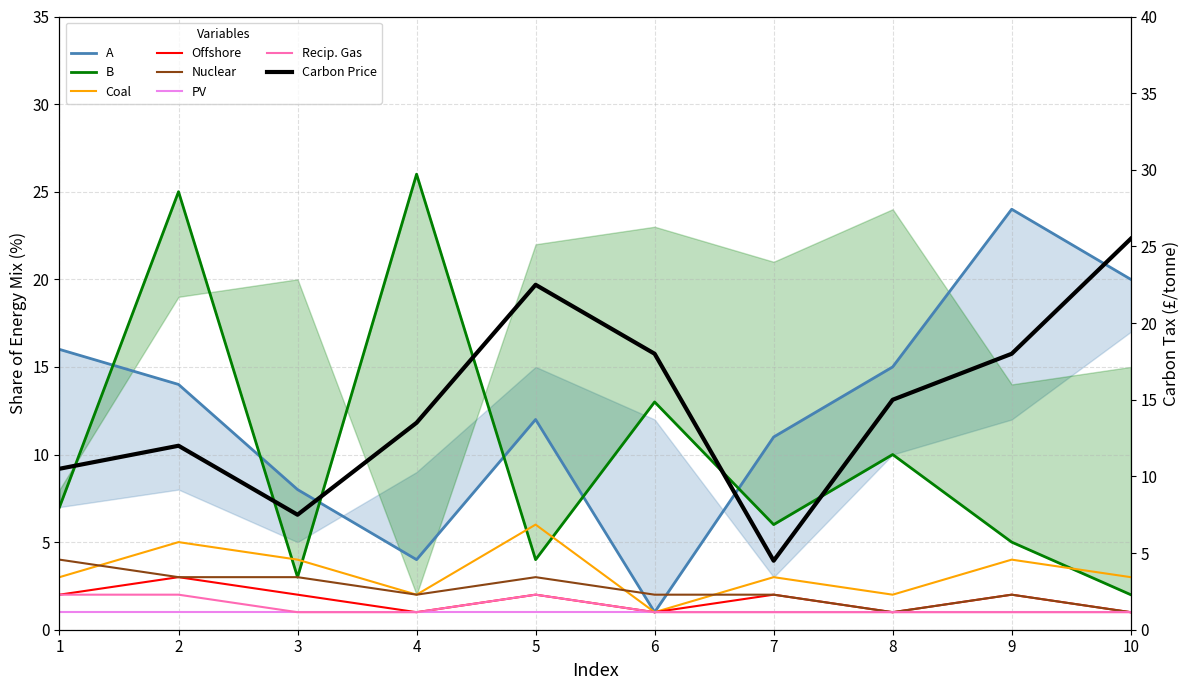

True or false: A_main has a value of 1.0 at 6.

True